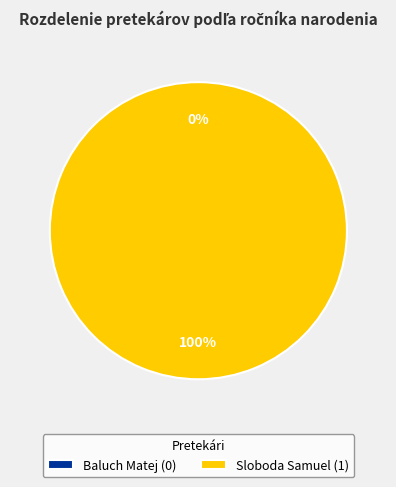

The Sloboda Samuel slice represents 92% of the pie. True or false?

False